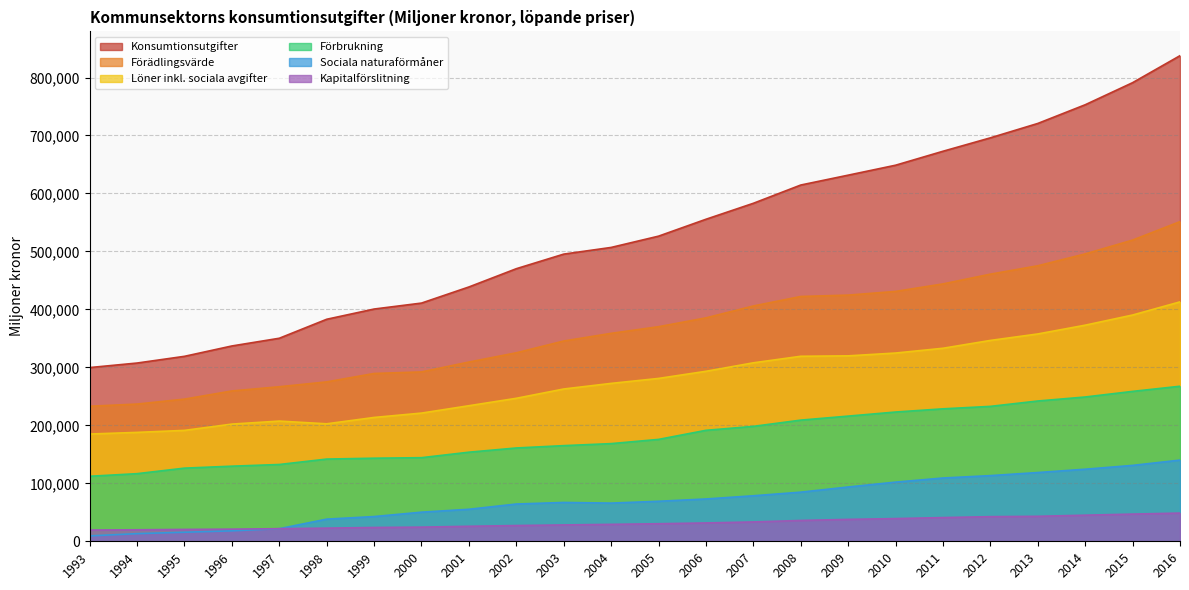

True or false: Kapitalförslitning and Sociala naturaförmåner intersect in this chart.

True